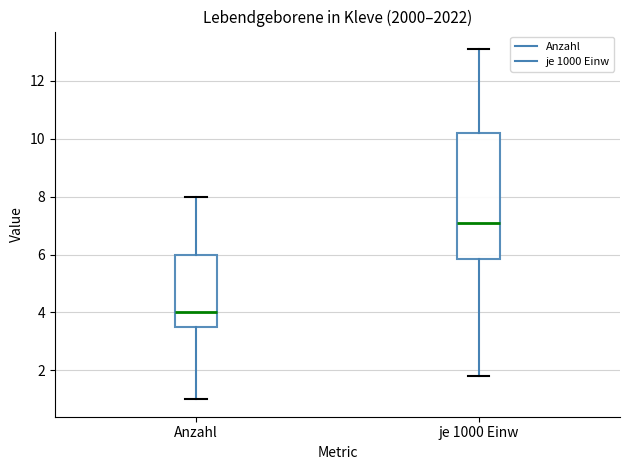

Which box has the highest median line?

je 1000 Einw